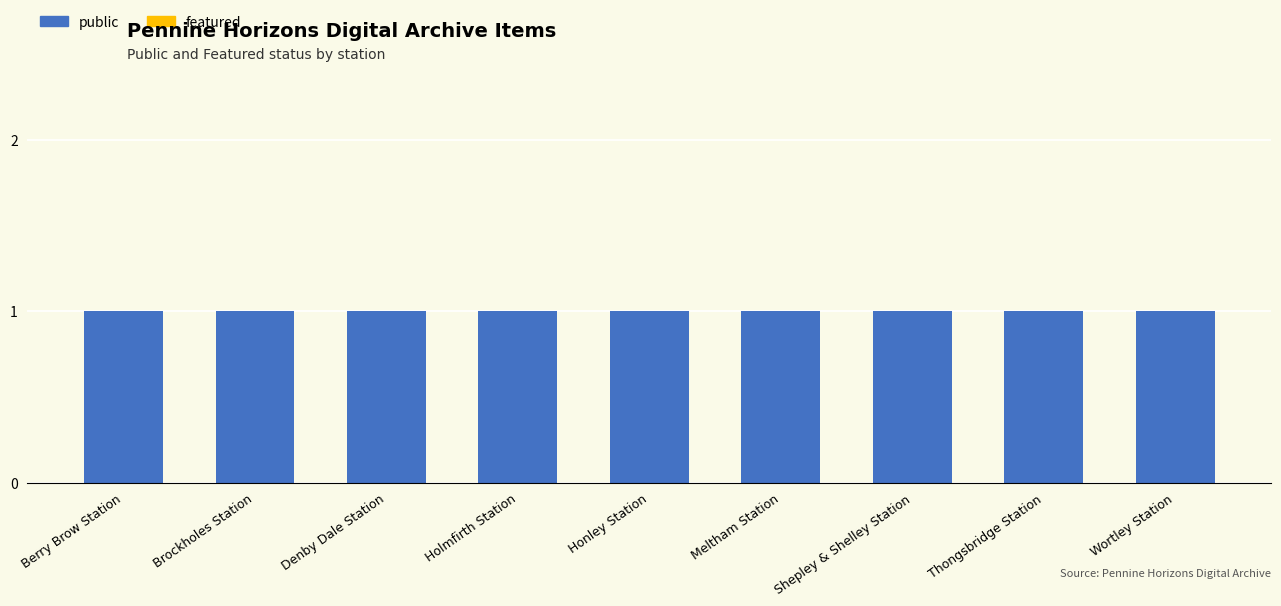

At Denby Dale Station, list the series in order from smallest to largest.

featured, public